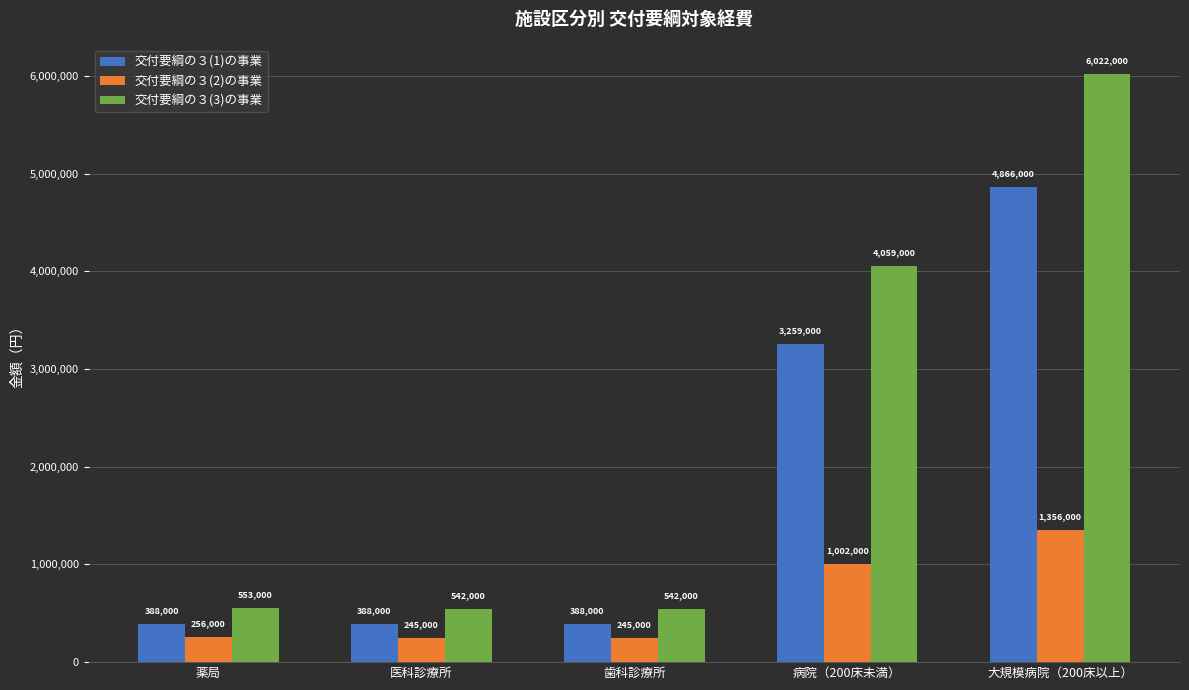

Which series changed the most between 薬局 and 大規模病院（200床以上）?

交付要綱の３(3)の事業